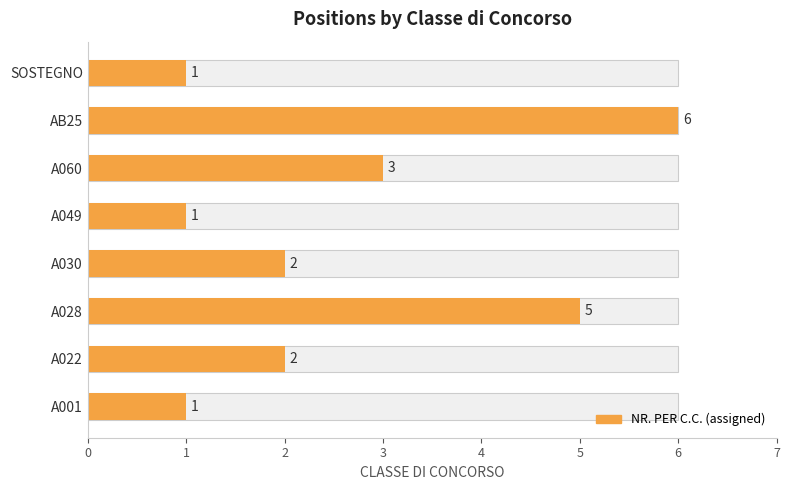

Between AB25 and A060, which is larger?

AB25